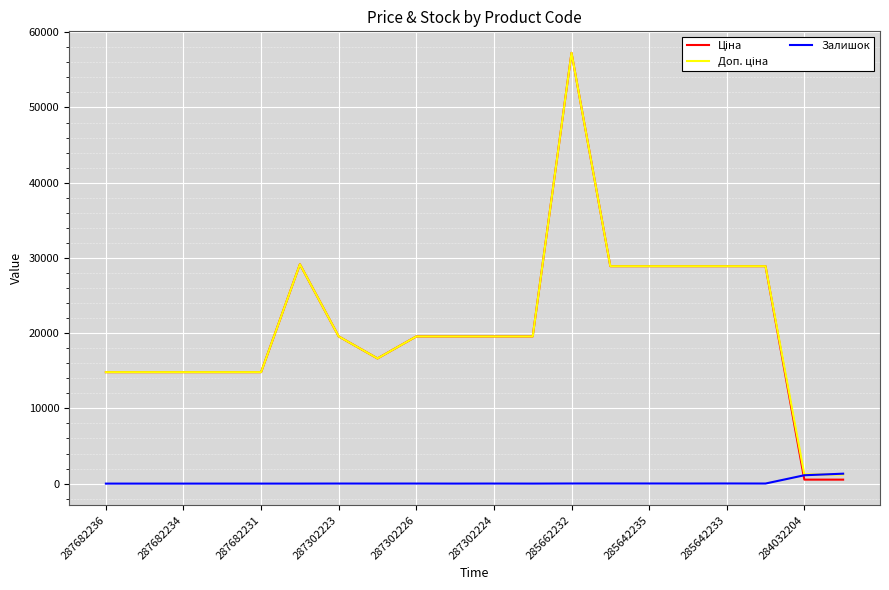

What is the maximum value shown in the chart?

57258.0